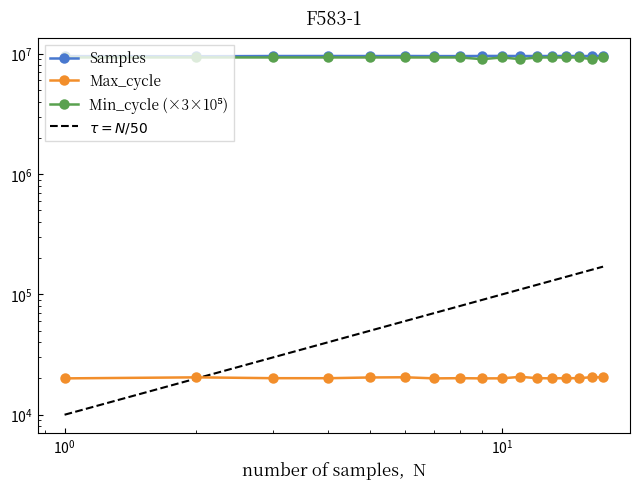

What is the value of the Samples point at the 9th from the left?

9568238